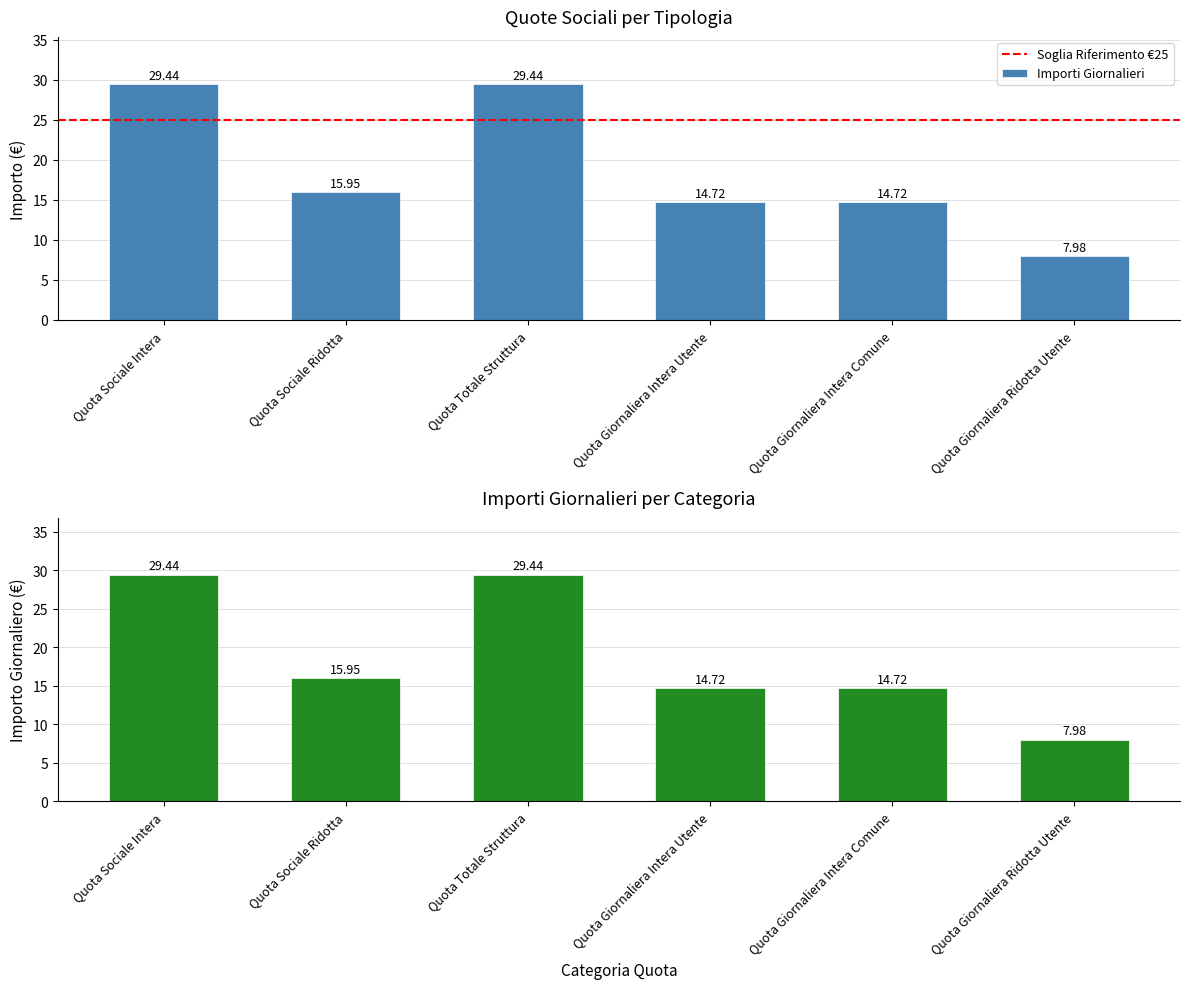

What is the value of the 1st bar from the left?

29.4